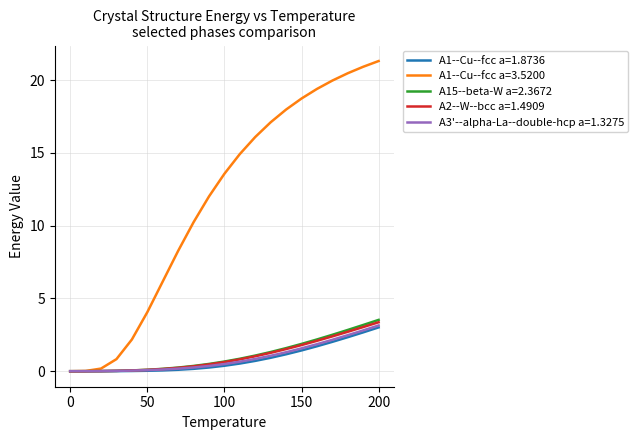

Which series has the widest spread of values?

A1--Cu--fcc a=3.5200